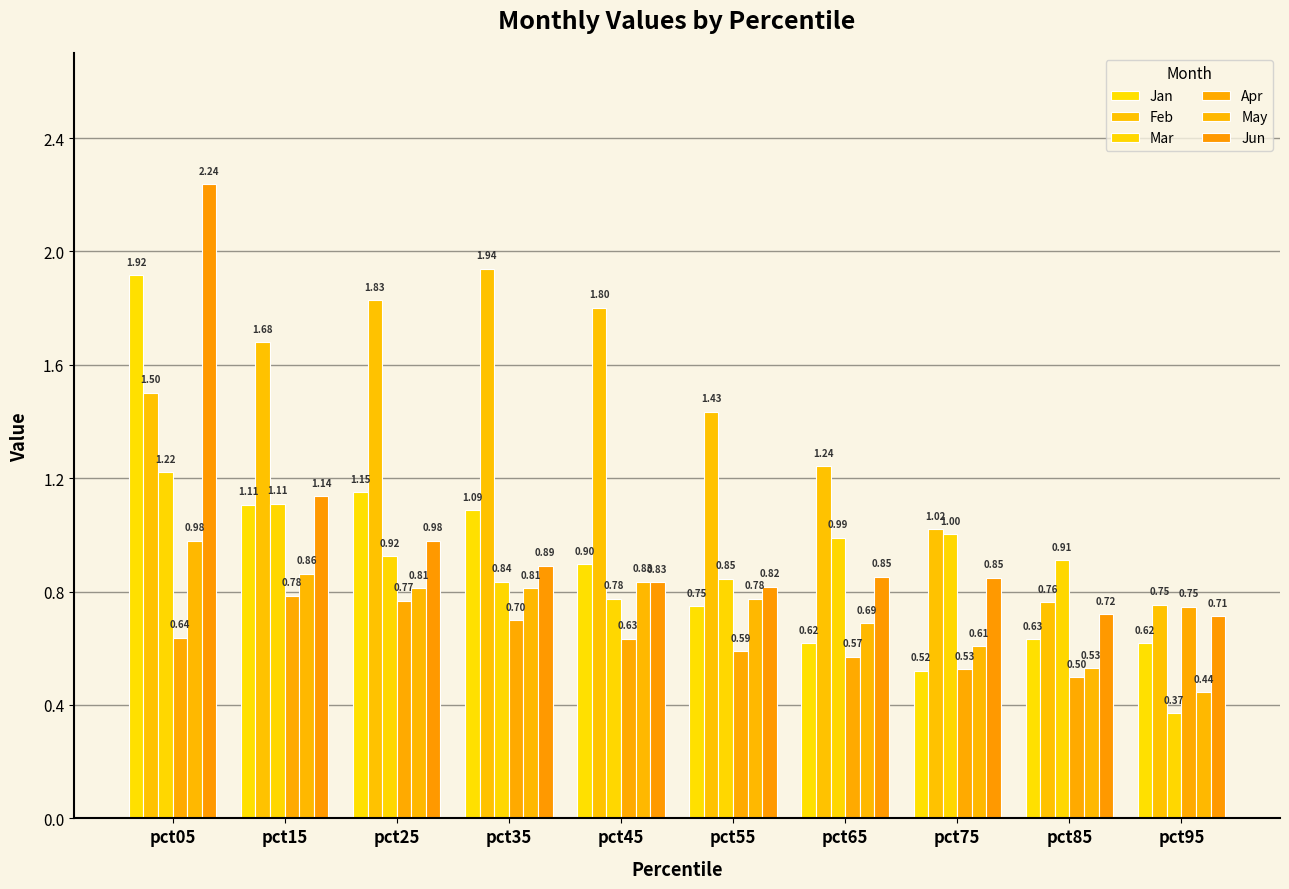

What is the difference between the May values at pct75 and pct65?

0.1